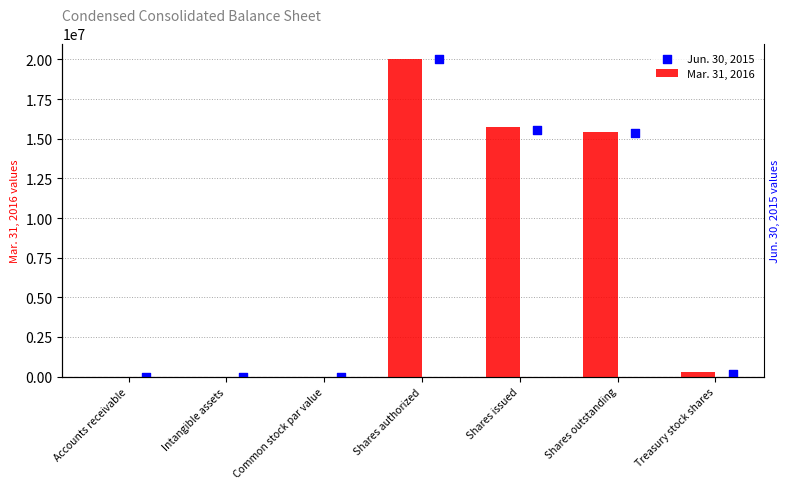

Which series has the widest spread of Y values?

Mar. 31, 2016